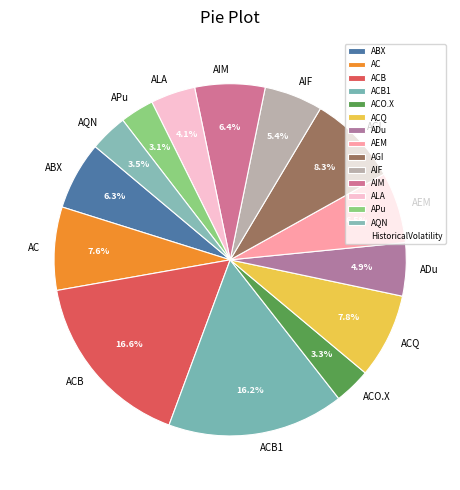

To the nearest percent, what is the average slice percentage?

7%